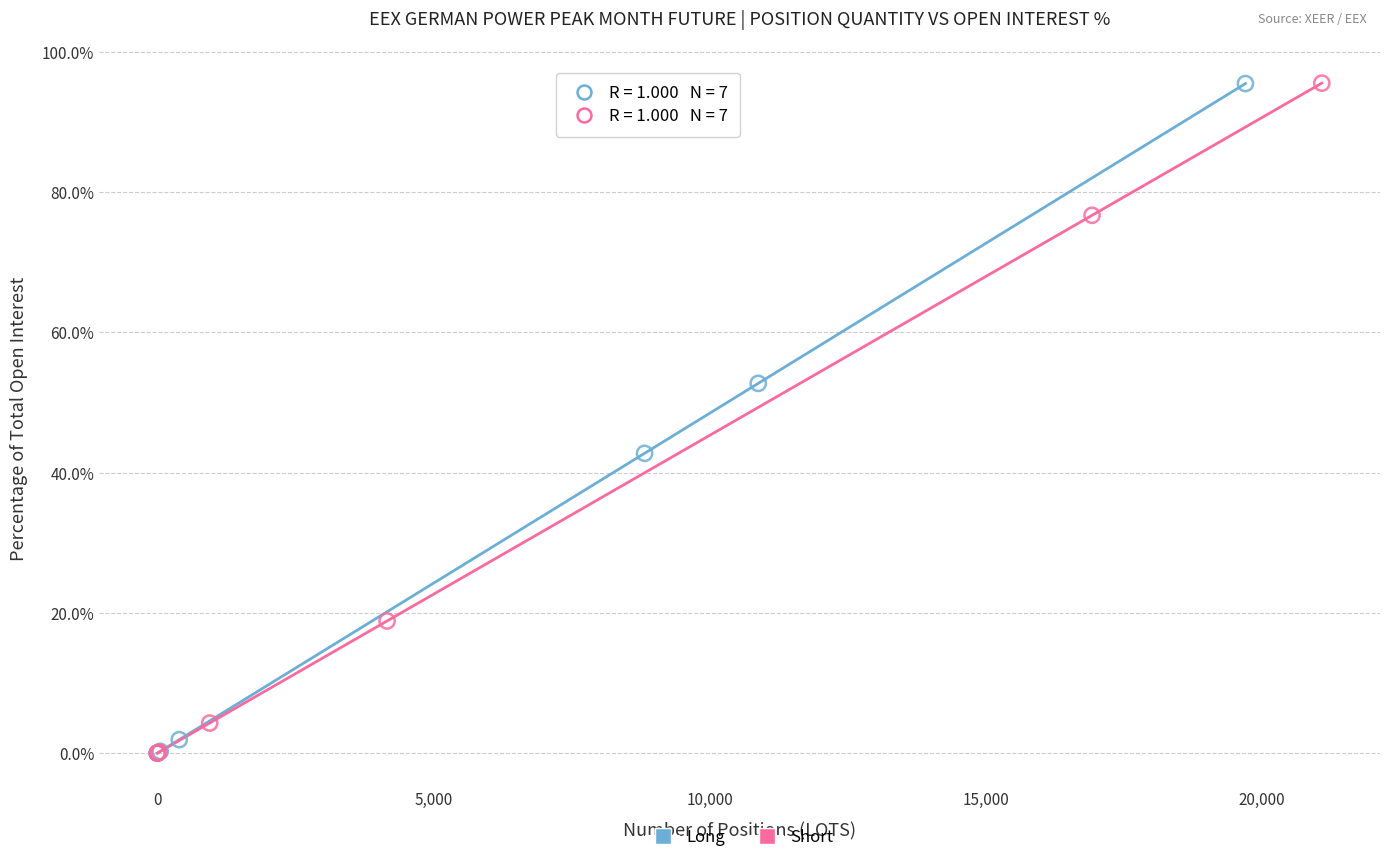

What are all the series names shown in the legend?

Long, Short